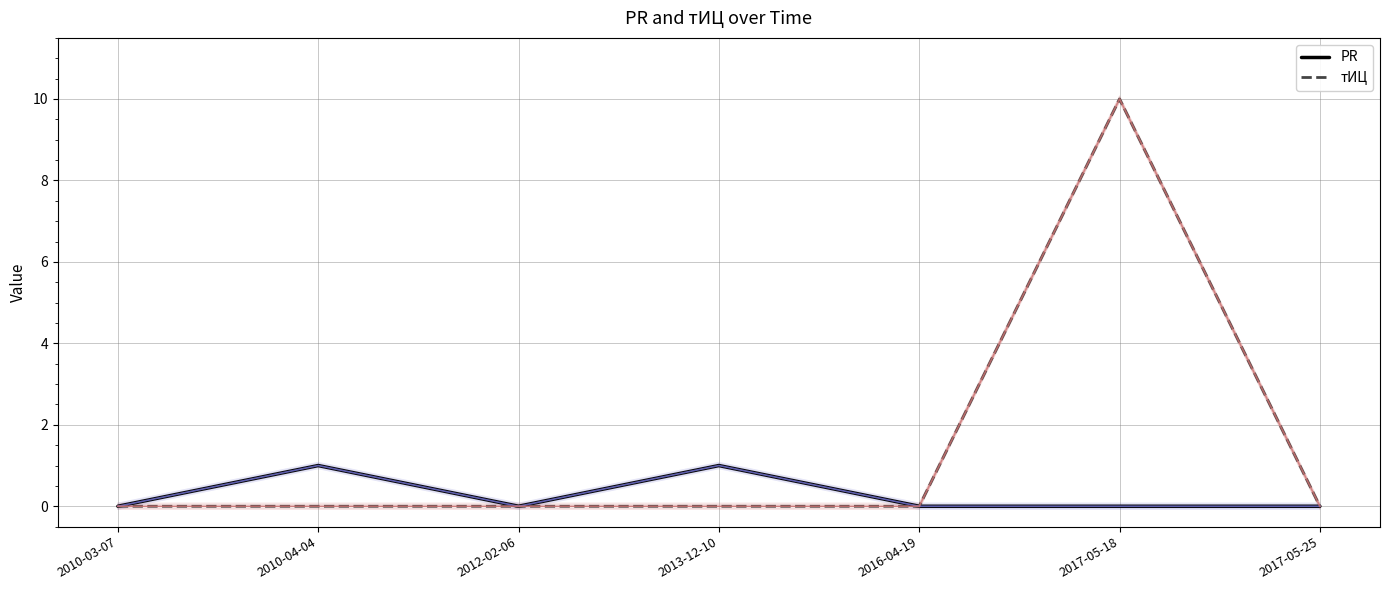

How many lines are shown in the chart?

2